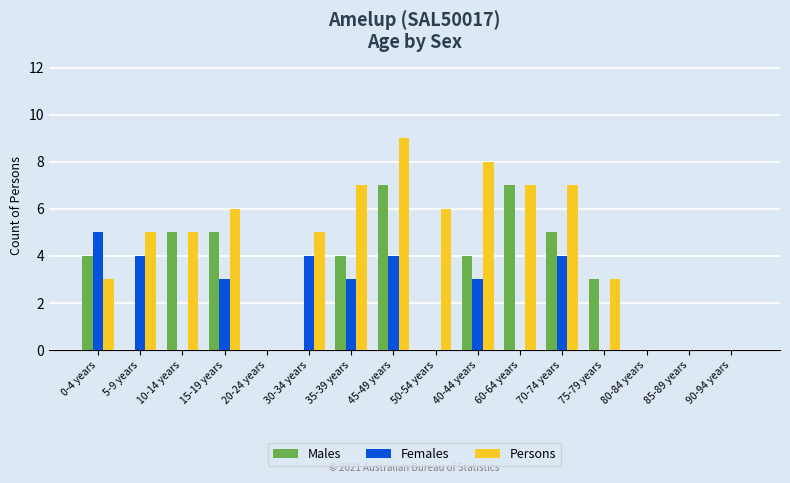

Between 35-39 years and 80-84 years, which series saw the biggest shift?

Persons